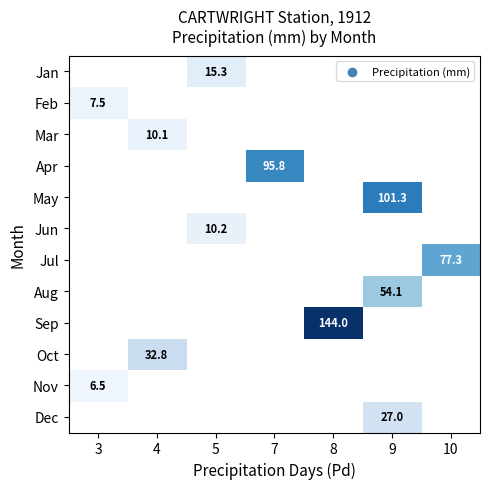

What is the smallest value displayed?

6.5